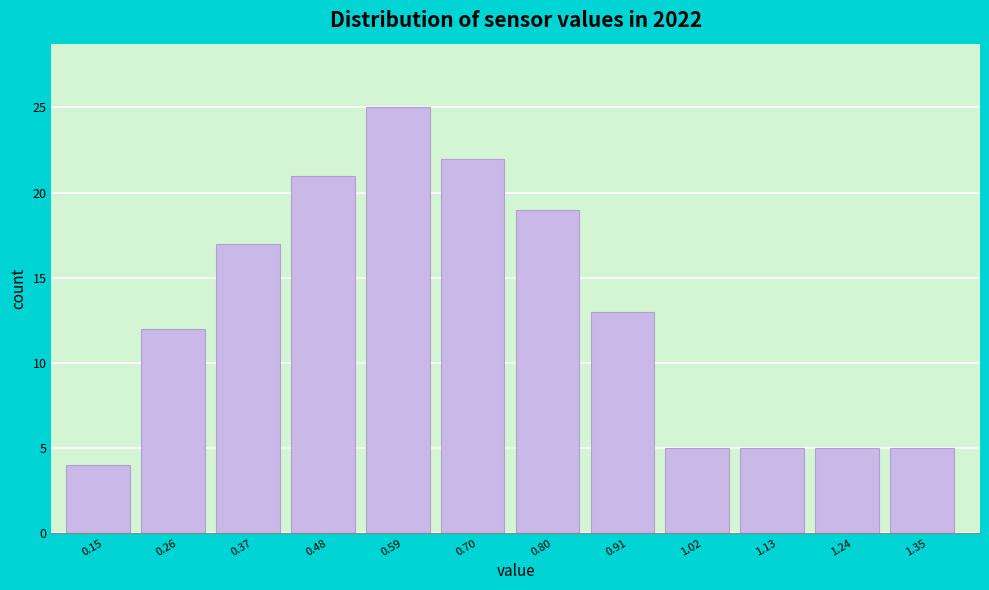

Reading left to right, list every bar in this chart as the range it spans on the x-axis followed by its height. Neither the bar edges nor the heights are printed on the chart, so give them approximately, as read against the axes.

0.10 to 0.20: 4
0.20 to 0.32: 12
0.32 to 0.42: 17
0.42 to 0.54: 21
0.54 to 0.64: 25
0.64 to 0.76: 22
0.76 to 0.86: 19
0.86 to 0.96: 13
0.96 to 1.08: 5
1.08 to 1.18: 5
1.18 to 1.30: 5
1.30 to 1.40: 5